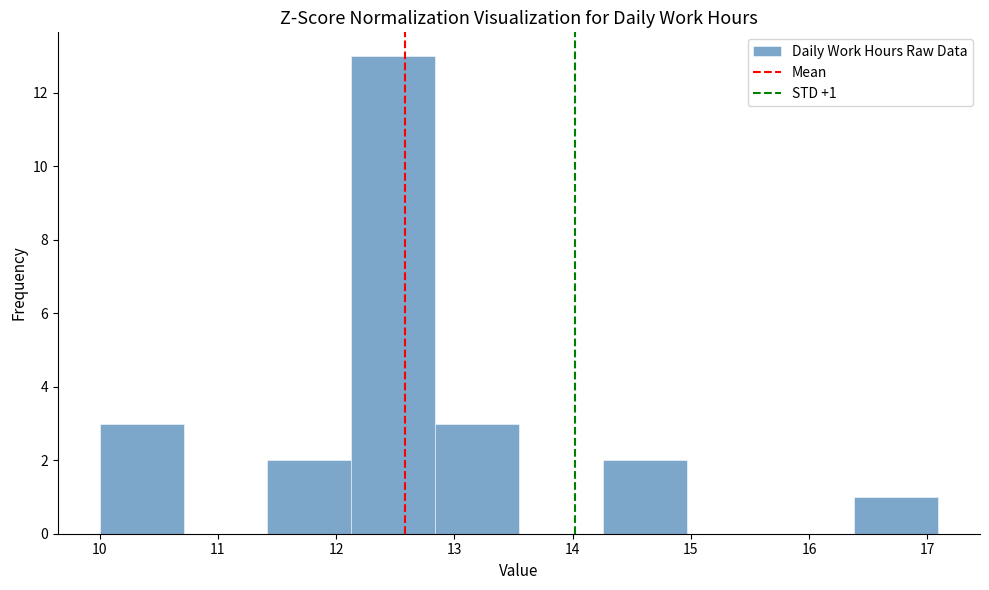

Which range on the x-axis has the tallest bar?

12.1 to 12.8